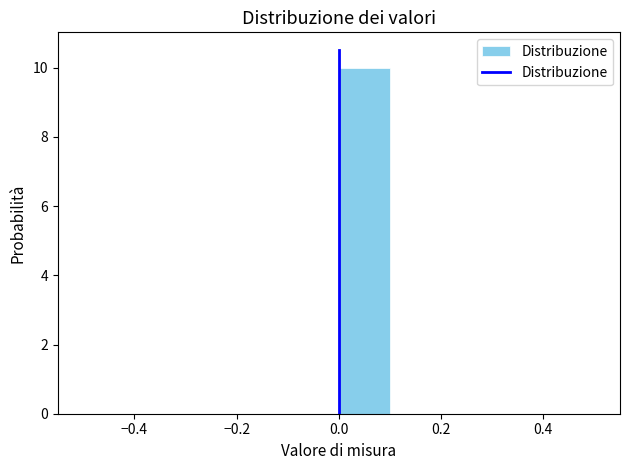

Reading left to right, transcribe this chart: for each bar, give the range it covers on the x-axis and its height. The values are not printed on the chart, so give them approximately, as read against the axis.

-0.5 to -0.4: 0
-0.4 to -0.3: 0
-0.3 to -0.2: 0
-0.2 to -0.1: 0
-0.1 to 0.0: 0
0.0 to 0.1: 10
0.1 to 0.2: 0
0.2 to 0.3: 0
0.3 to 0.4: 0
0.4 to 0.5: 0